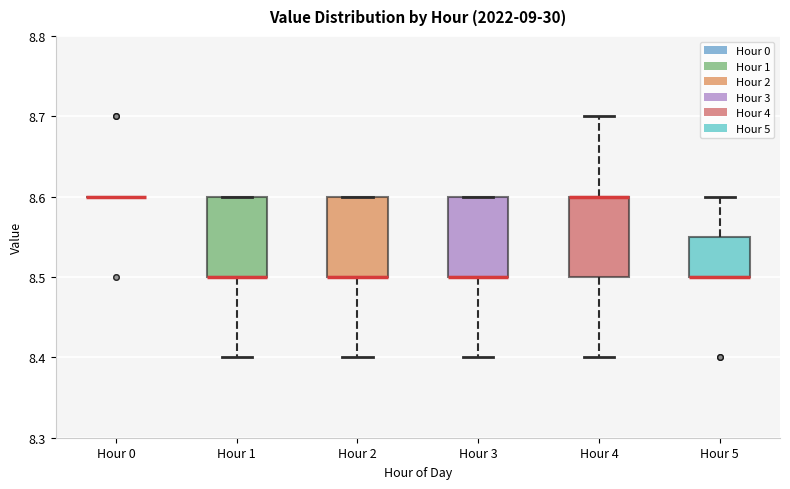

Reading left to right, read every box against the y-axis: the position of its median line, the range the box covers, and the ends of its whiskers. The values are not printed on the chart, so give them approximately, as read against the axis.

Hour 0: box collapsed to a line at 8.60, whiskers 8.60 to 8.60
Hour 1: median 8.50 (drawn on the box's lower edge), box 8.50 to 8.60, whiskers 8.40 to 8.60
Hour 2: median 8.50 (drawn on the box's lower edge), box 8.50 to 8.60, whiskers 8.40 to 8.60
Hour 3: median 8.50 (drawn on the box's lower edge), box 8.50 to 8.60, whiskers 8.40 to 8.60
Hour 4: median 8.60 (drawn on the box's upper edge), box 8.50 to 8.60, whiskers 8.40 to 8.70
Hour 5: median 8.50 (drawn on the box's lower edge), box 8.50 to 8.55, whiskers 8.50 to 8.60